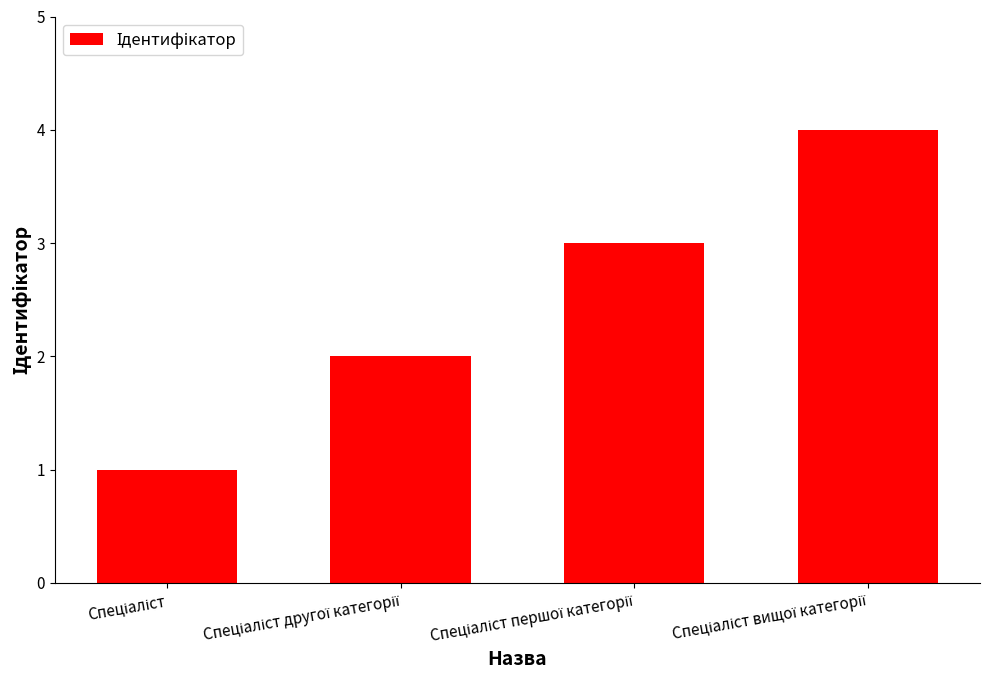

How many bars are there in total?

4